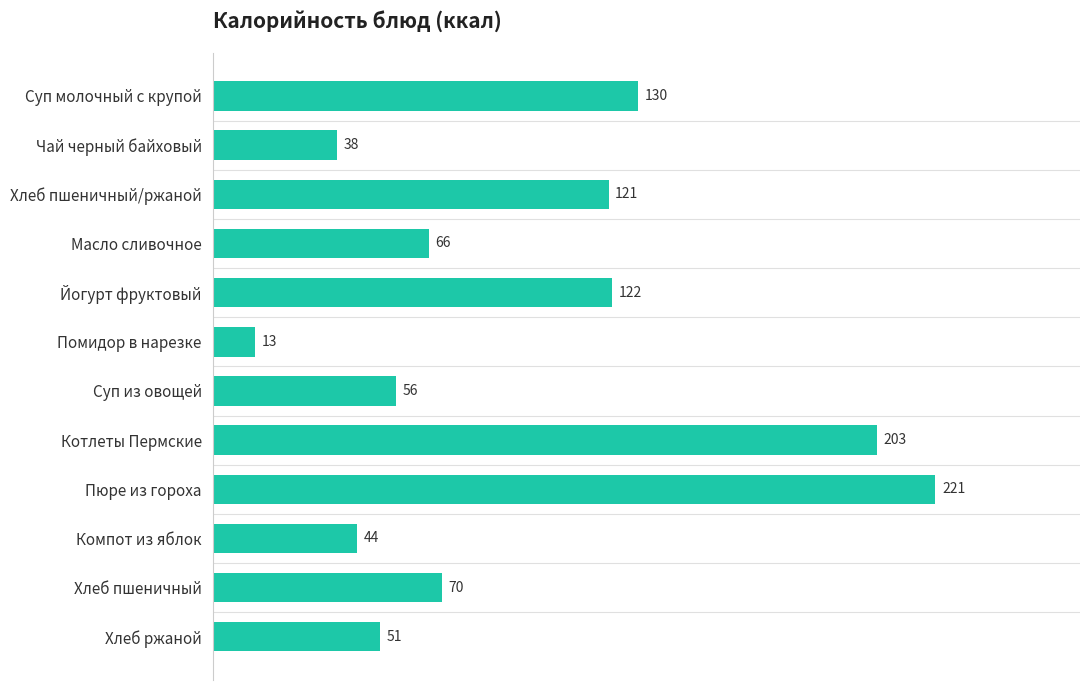

What is the change in value from Чай черный байховый to Котлеты Пермские?

+165